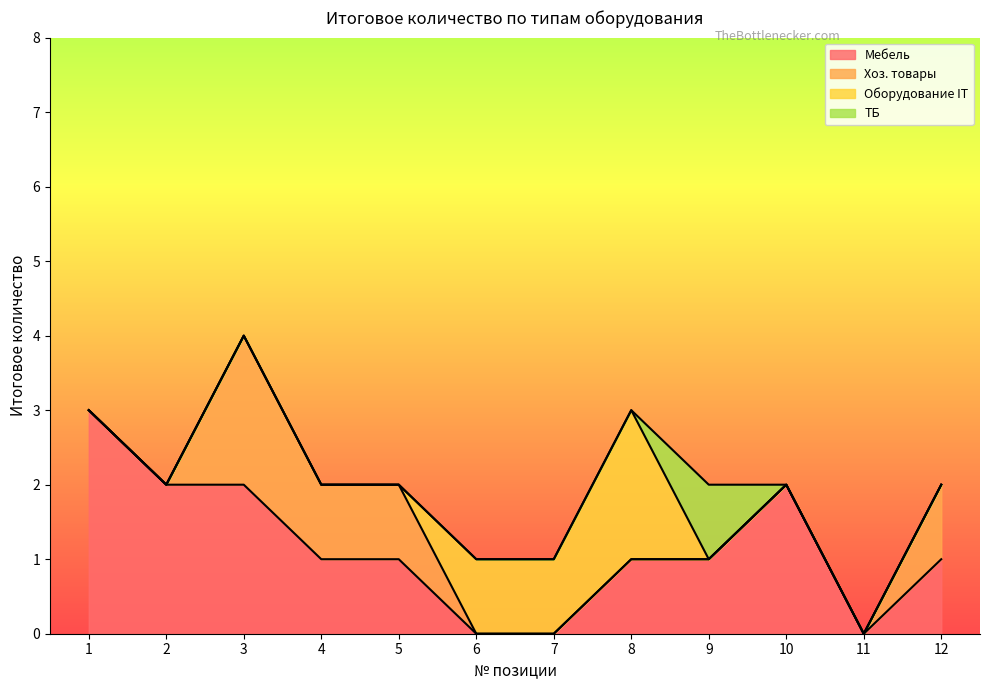

Between 6 and 10, which is larger?

10